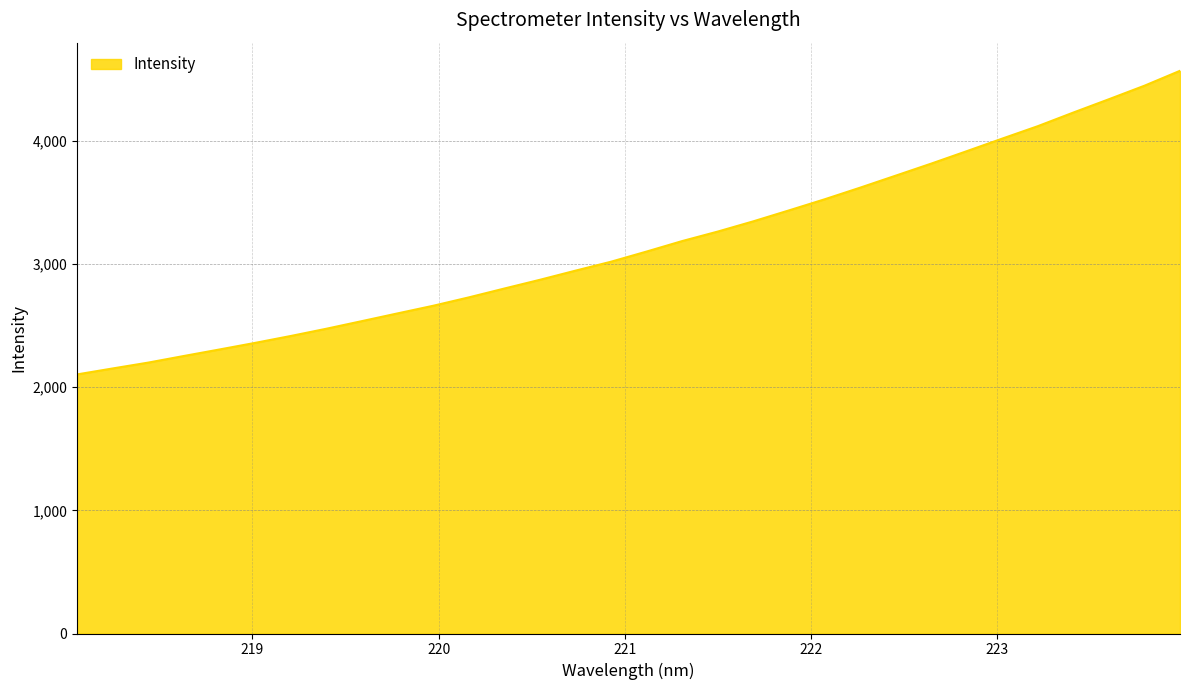

What is the difference between the maximum and minimum values?

2465.0